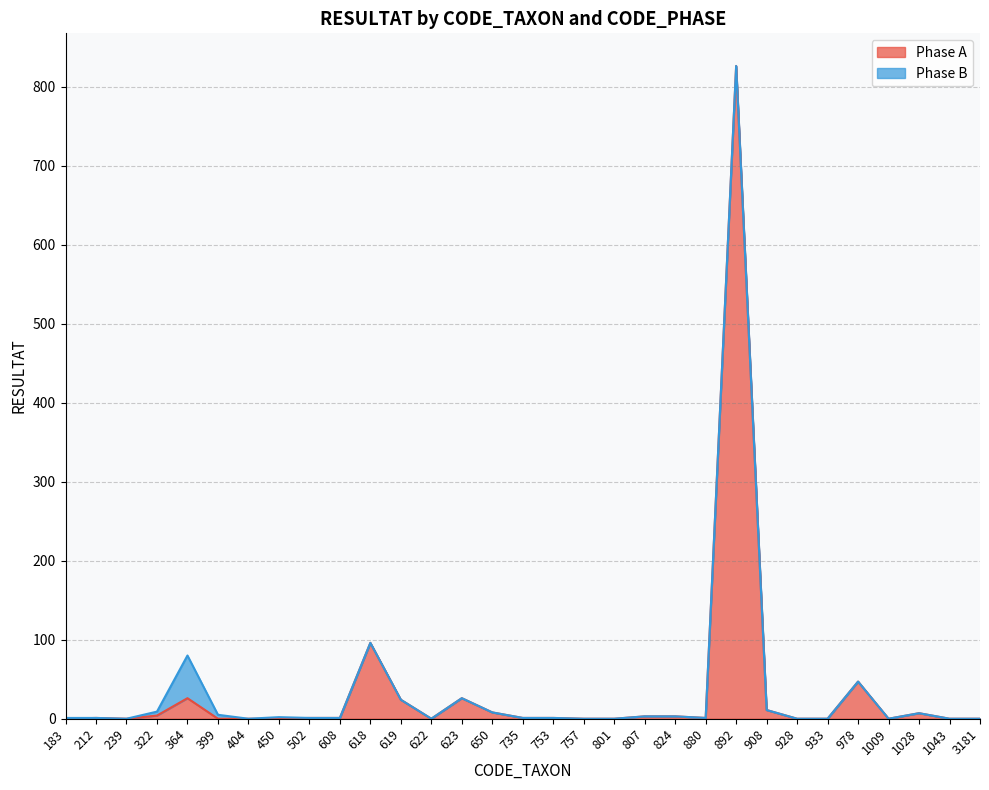

What is the difference between the maximum and minimum values?

826